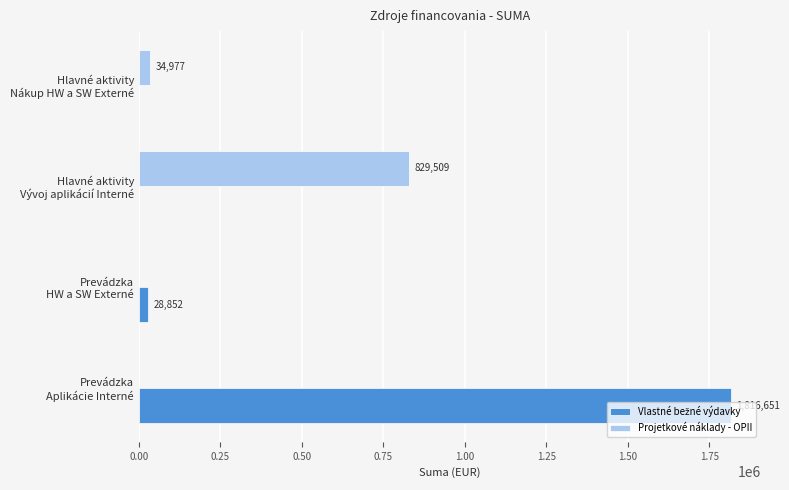

What is the maximum value shown in the chart?

1816650.9